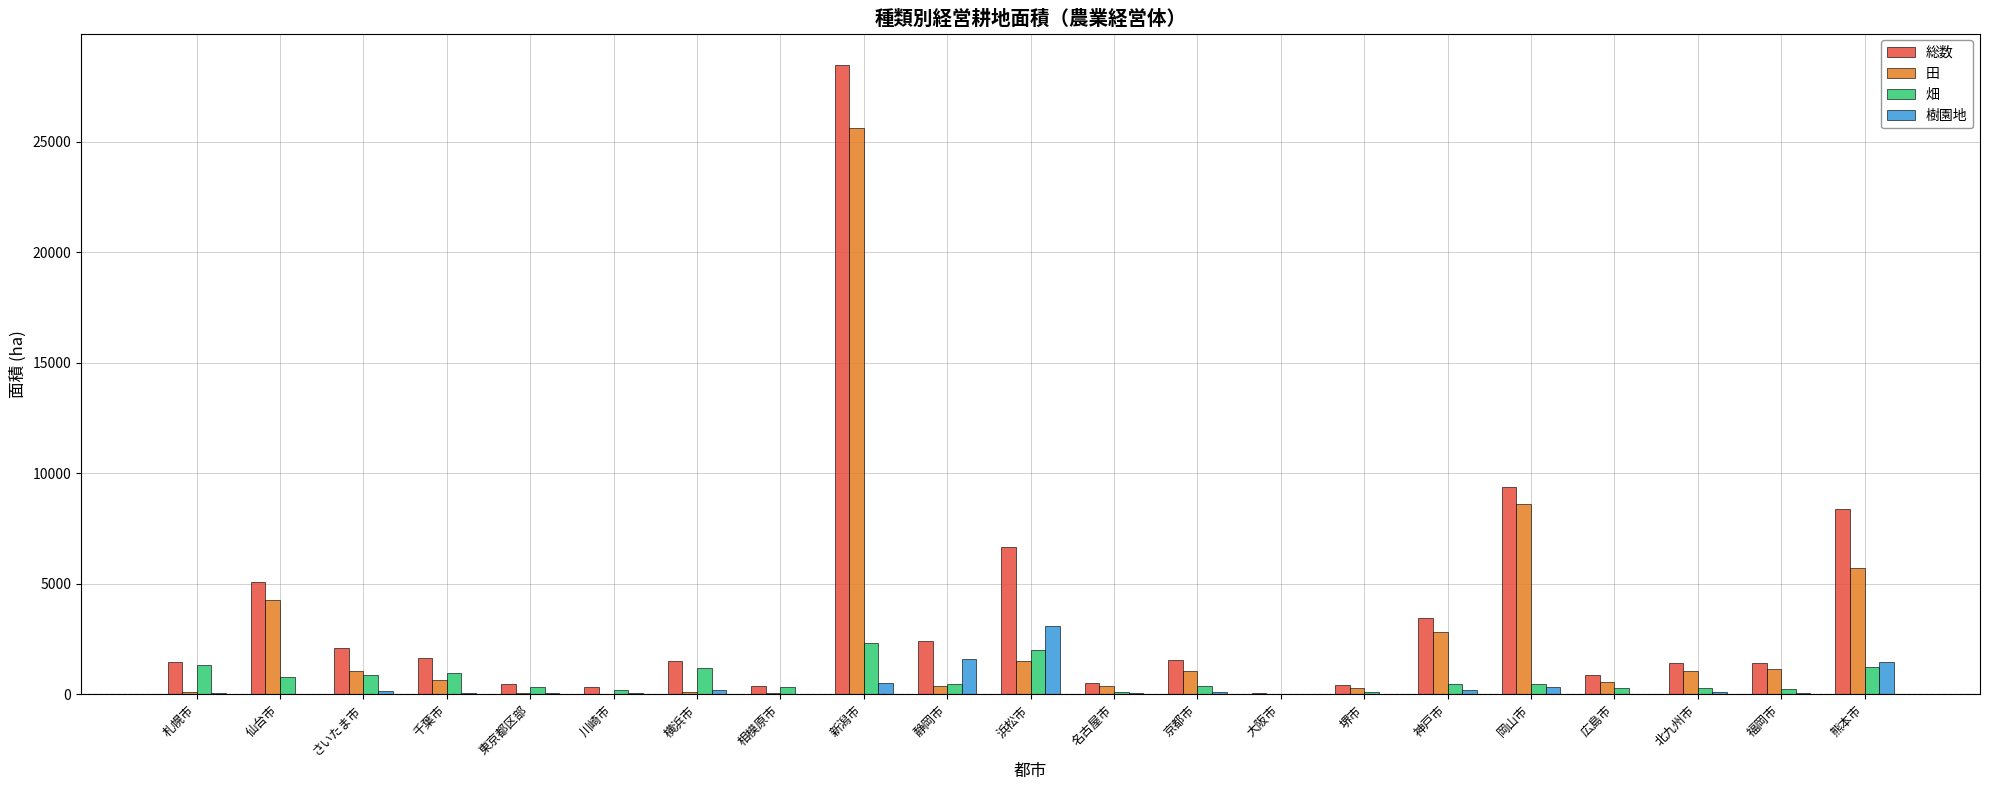

At which category is the sum across all series the highest?

新潟市